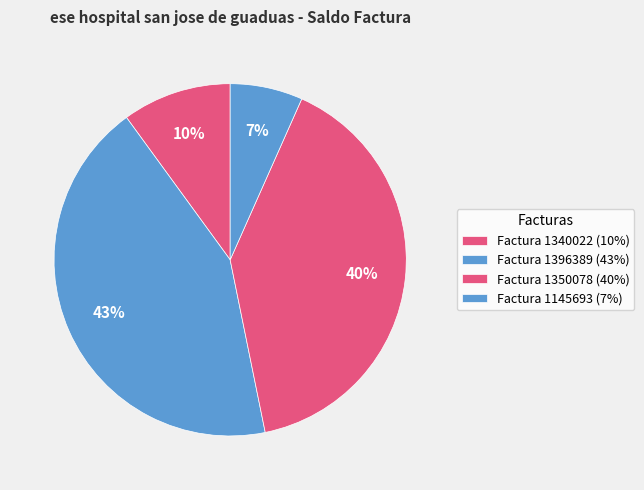

Is there any slice that represents more than half of the pie?

No